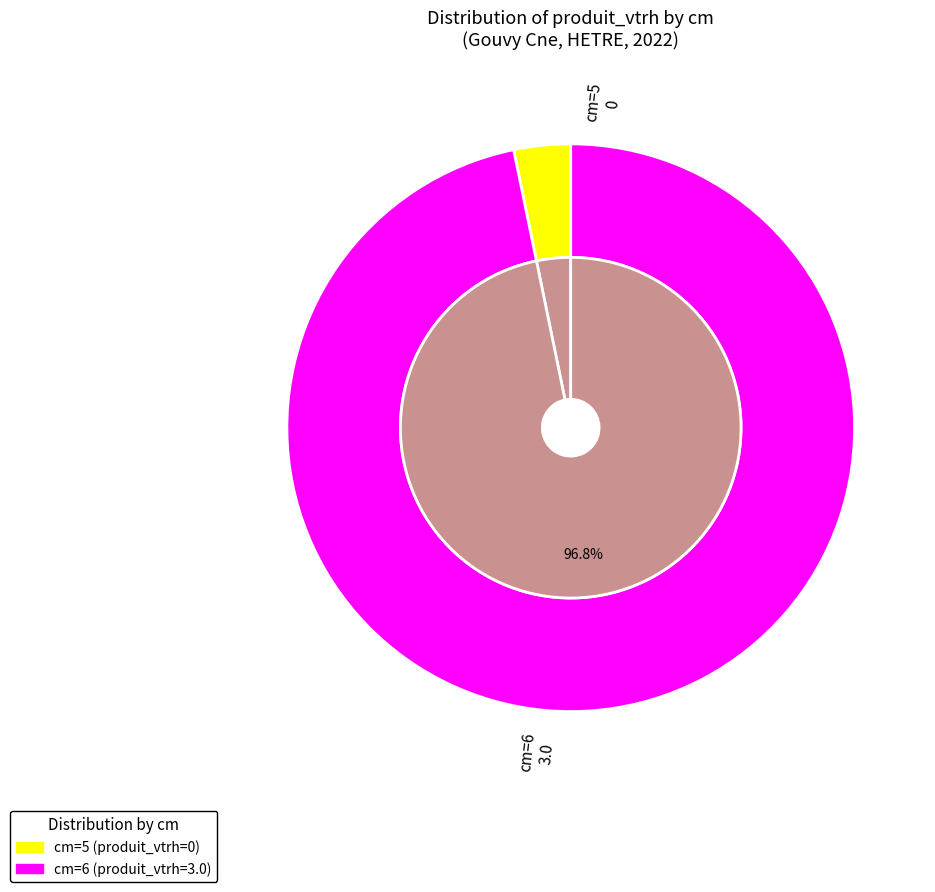

The 5 slice represents 6% of the pie. True or false?

False